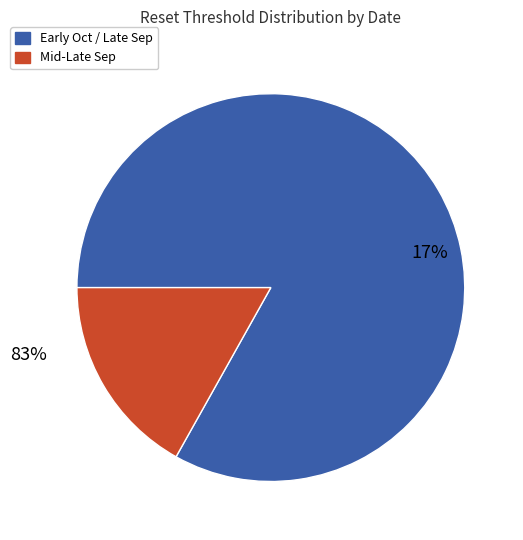

Does 2025-09-26 account for over 50% of the chart?

No